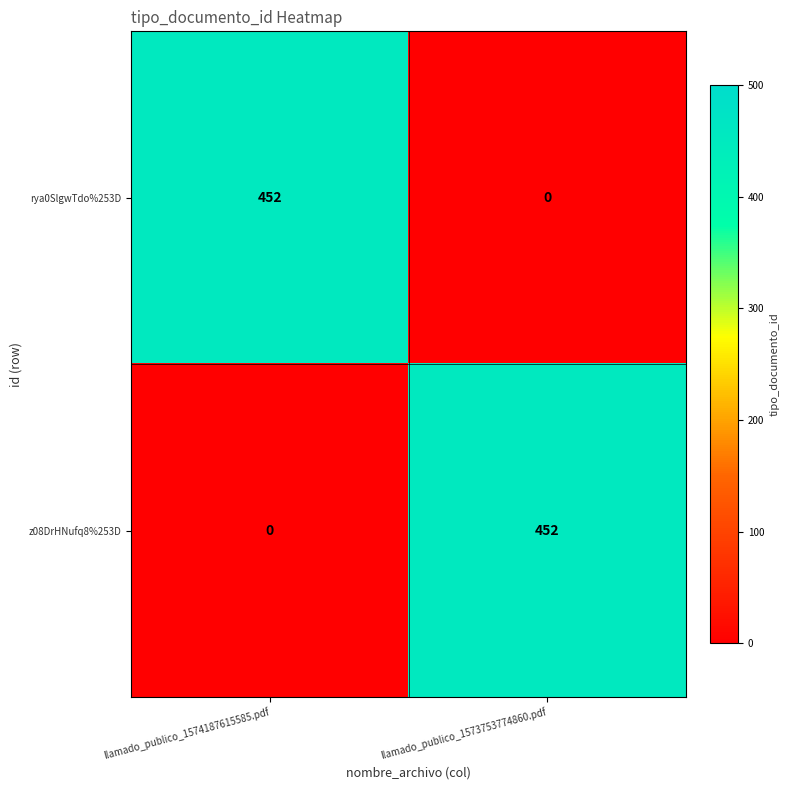

What is the sum of the z08DrHNufq8%253D values at llamado_publico_1574187615585.pdf and llamado_publico_1573753774860.pdf?

452